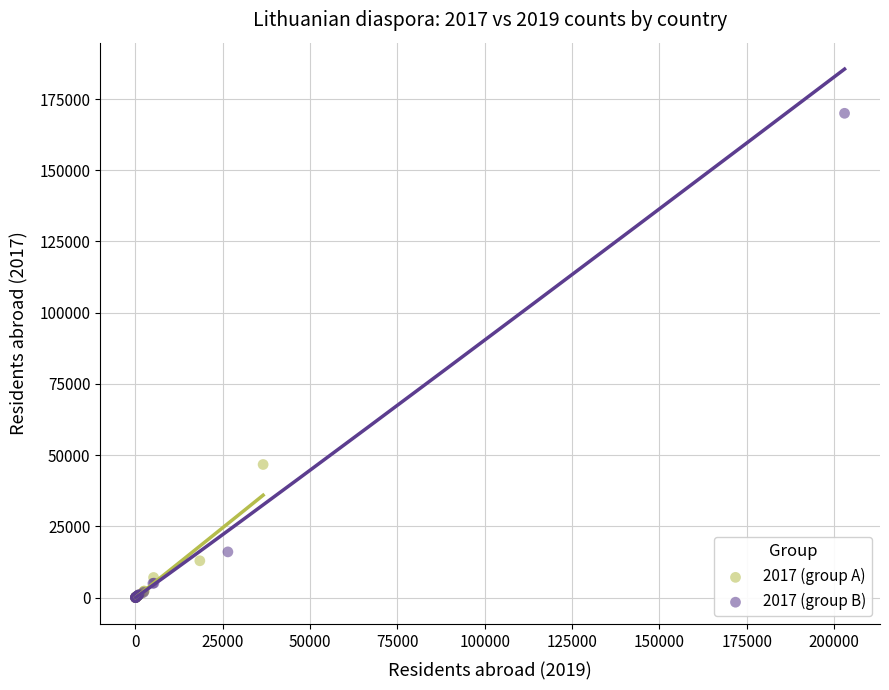

Which series reaches the maximum Y coordinate?

2017 (group B)